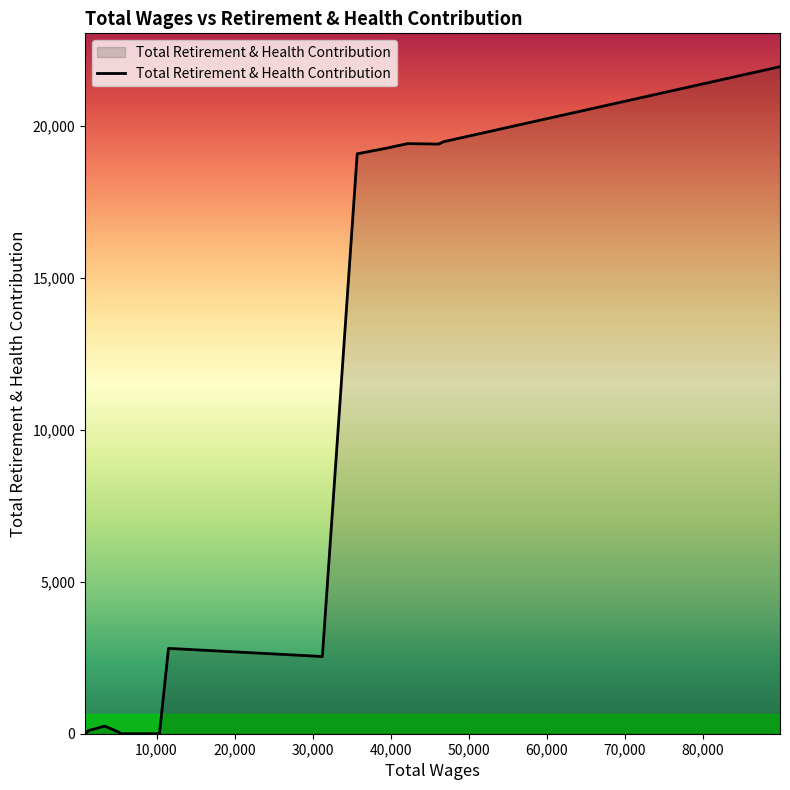

What is the greatest value displayed?

21945